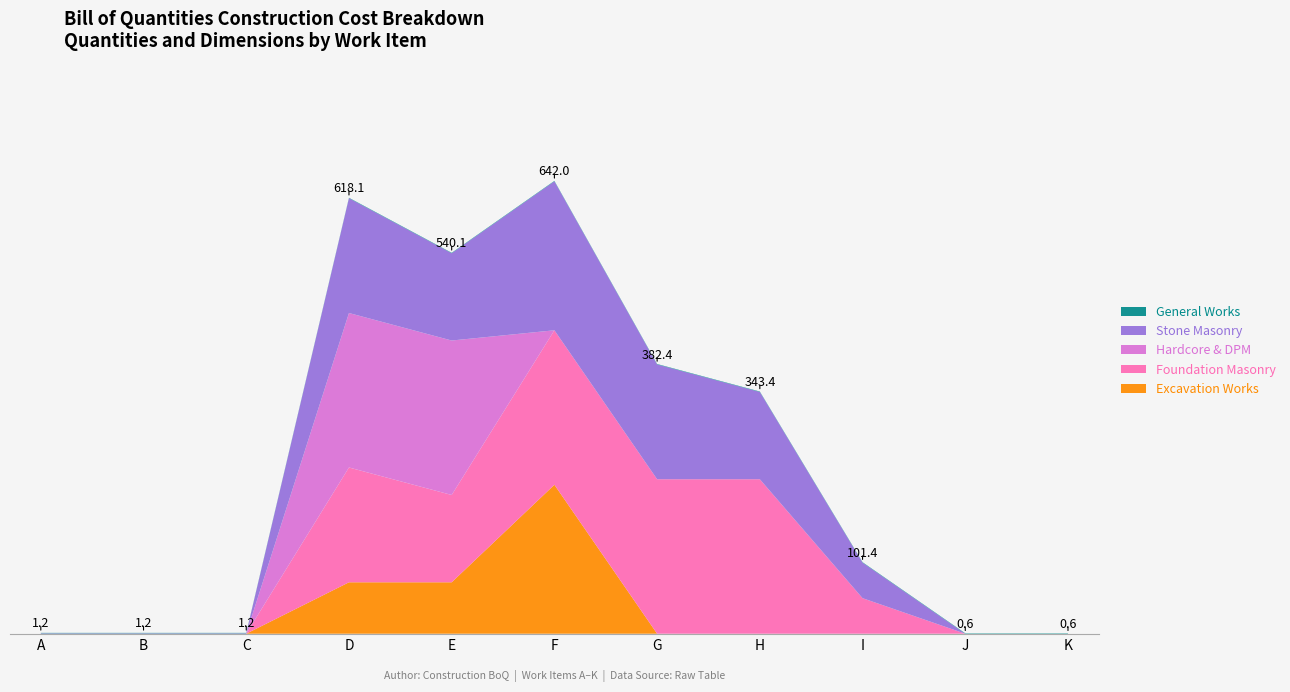

Reading left to right, extract all data points from this chart.

Excavation Works: A=0.0	B=0.0	C=0.0	D=72.9	E=72.9	F=211.2	G=0.0	H=0.0	I=0.0	J=0.0	K=0.0
Foundation Masonry: A=0.0	B=0.0	C=0.0	D=162.8	E=123.8	F=219.0	G=219.0	H=219.0	I=50.4	J=0.0	K=0.0
Hardcore & DPM: A=0.0	B=0.0	C=0.0	D=219.0	E=219.0	F=0.0	G=0.0	H=0.0	I=0.0	J=0.0	K=0.0
Stone Masonry: A=0.6	B=0.6	C=0.6	D=162.8	E=123.8	F=211.2	G=162.8	H=123.8	I=50.4	J=0.0	K=0.0
General Works: A=0.6	B=0.6	C=0.6	D=0.6	E=0.6	F=0.6	G=0.6	H=0.6	I=0.6	J=0.6	K=0.6